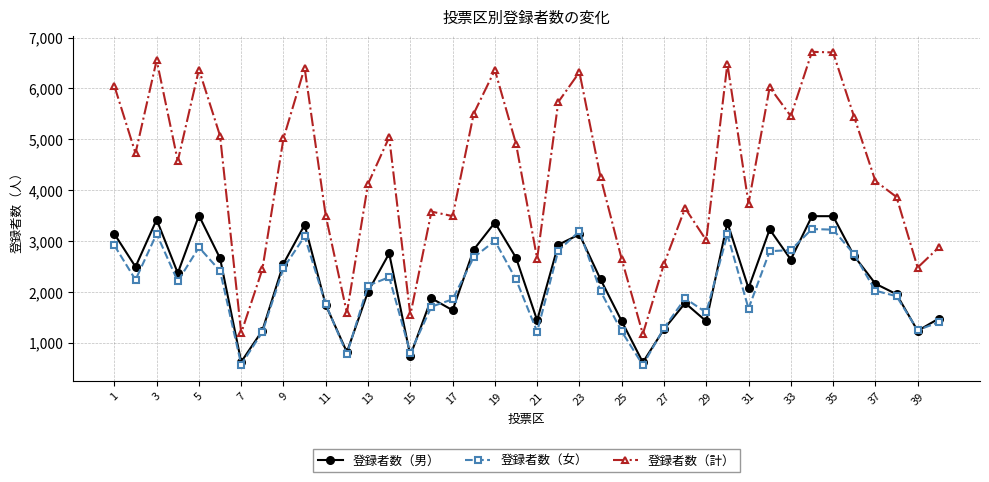

True or false: 登録者数（計） and 登録者数（女） intersect in this chart.

False